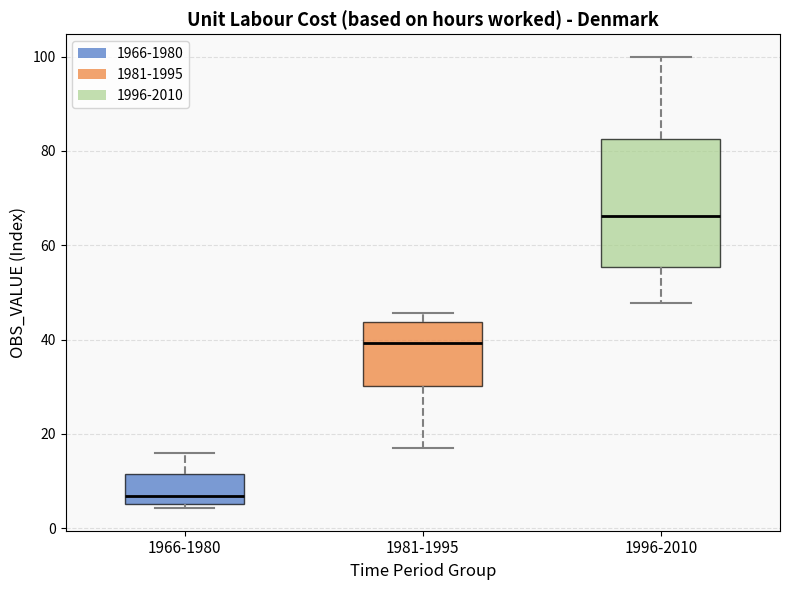

Reading left to right, transcribe this box plot: for each box, give where its median line is, the range the box spans, and where its two whiskers end, as read against the y-axis. The values are not printed on the chart, so give them approximately, as read against the axis.

1966-1980: median 6 (just above the box's lower edge), box 6 to 12, whiskers 4 to 16
1981-1995: median 40, box 30 to 44, whiskers 18 to 46
1996-2010: median 66, box 56 to 82, whiskers 48 to 100